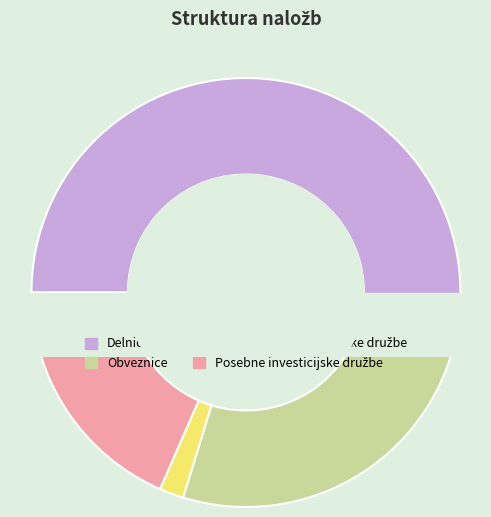

Which category accounts for the majority?

Delnice